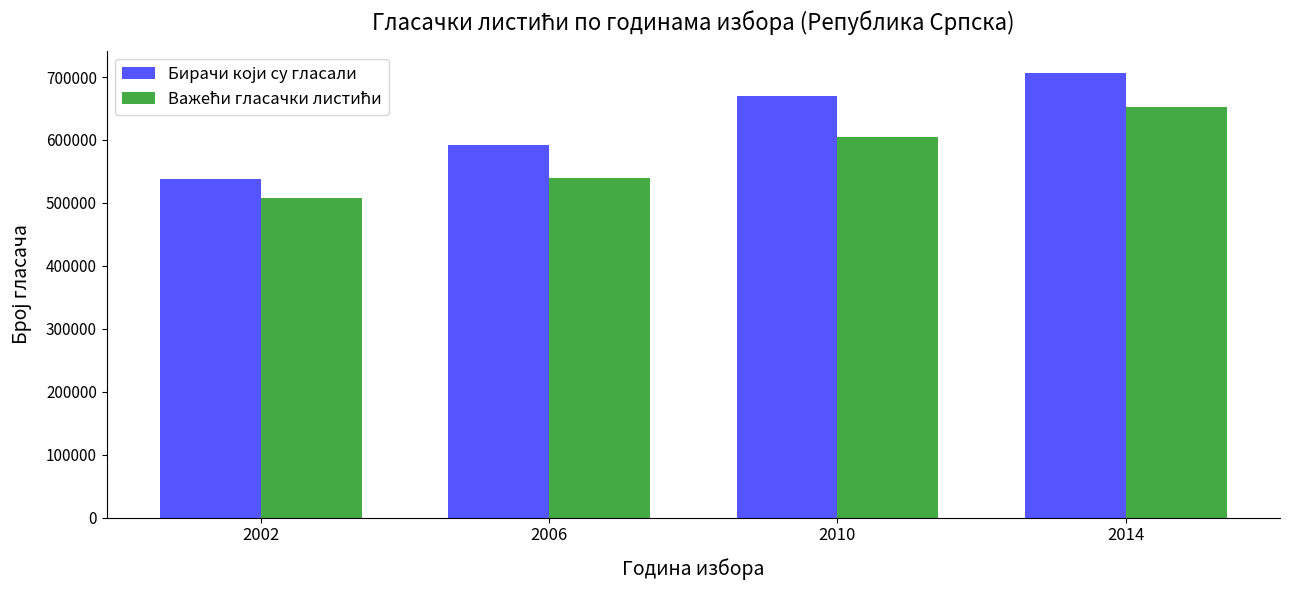

What is the greatest value displayed?

706554